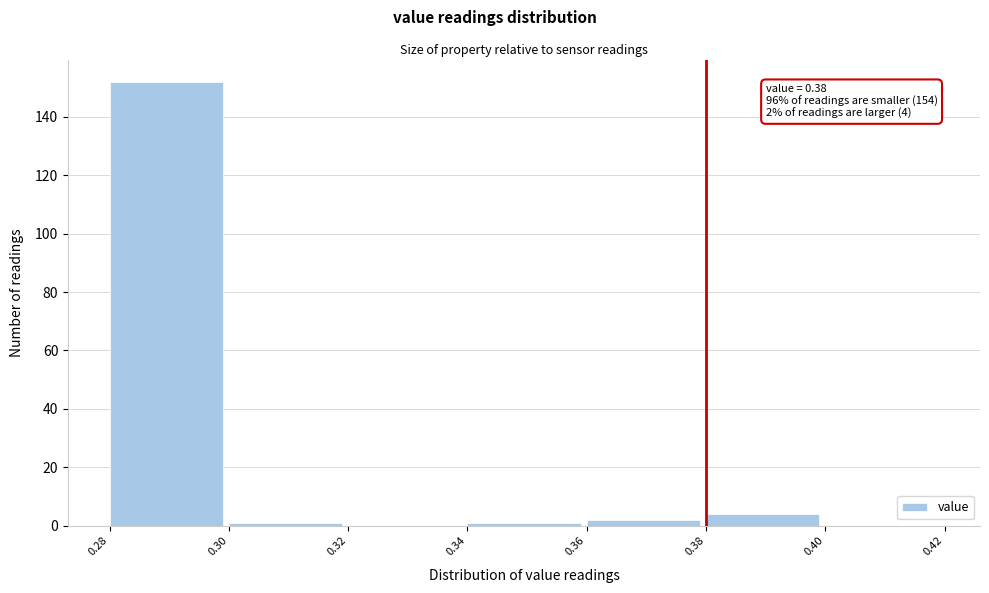

Which range on the x-axis has the tallest bar?

0.28 to 0.30